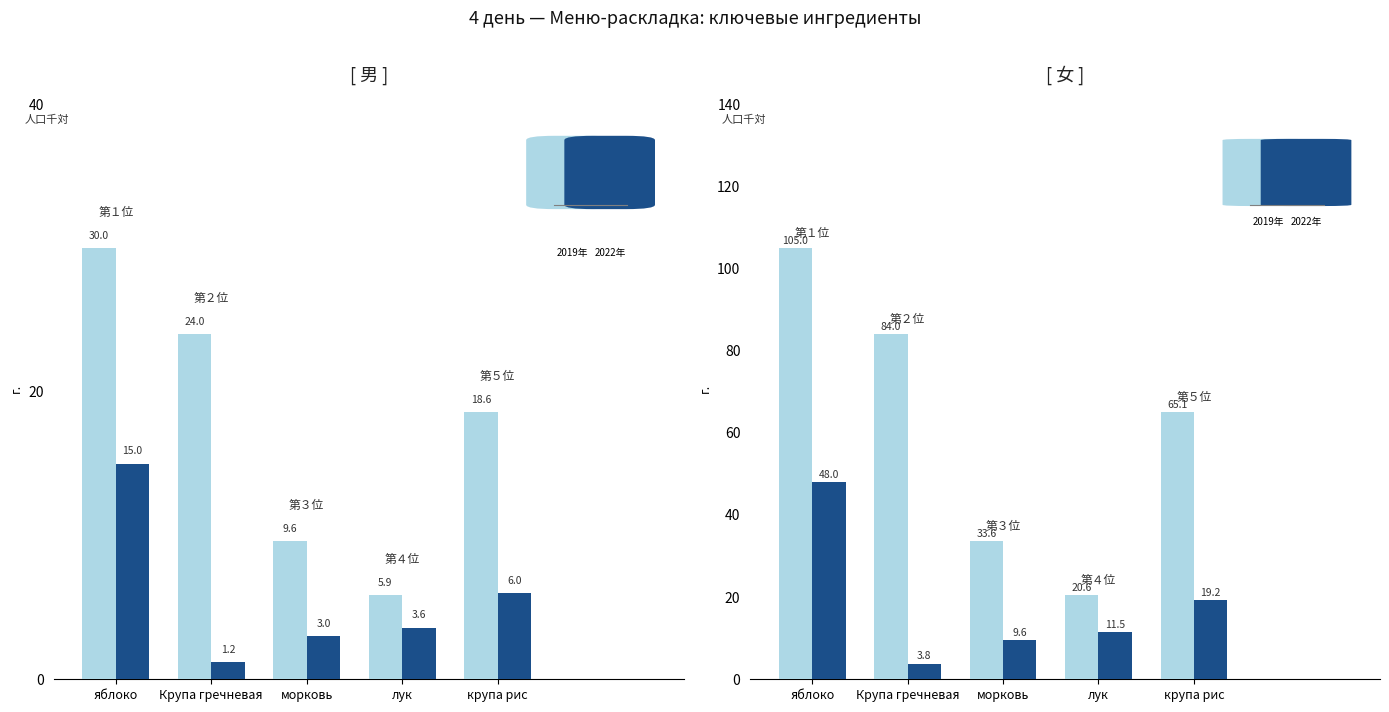

Does the chart contain any negative values?

No